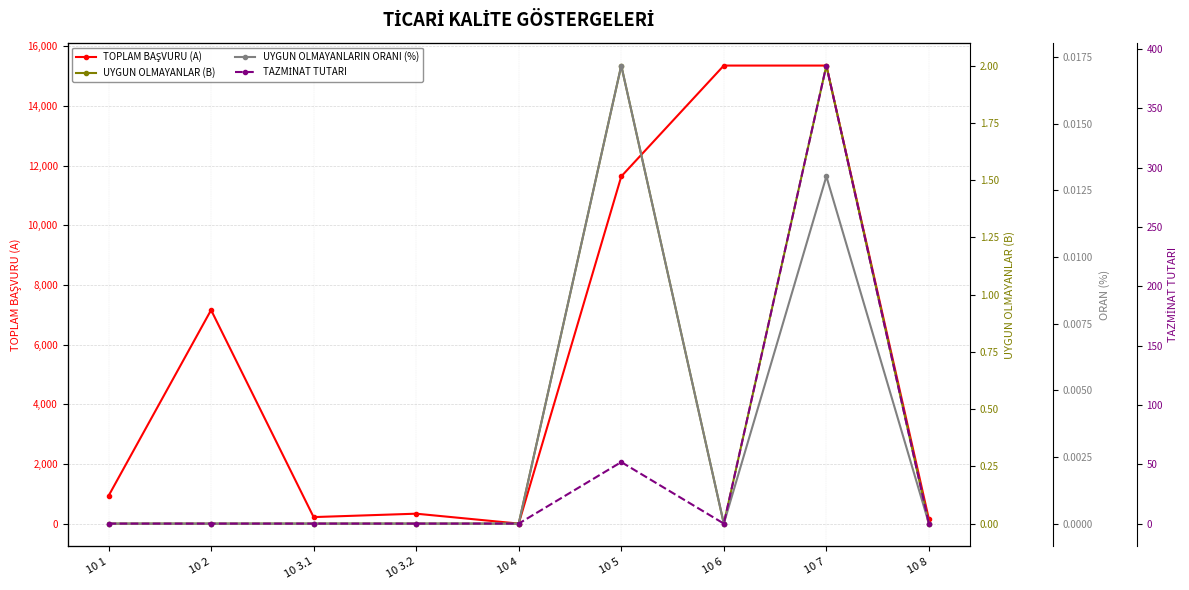

How many data points in TAZMİNAT TUTARI are above 0?

2